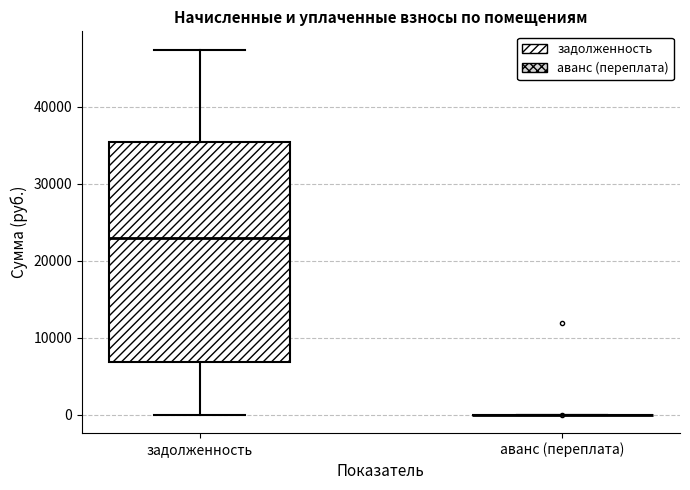

Reading left to right, transcribe this box plot: for each box, give where its median line is, the range the box spans, and where its two whiskers end, as read against the y-axis. The values are not printed on the chart, so give them approximately, as read against the axis.

задолженность: median 23000, box 7000 to 35000, whiskers 0 to 47000
аванс (переплата): box collapsed to a line at 0, whiskers 0 to 0